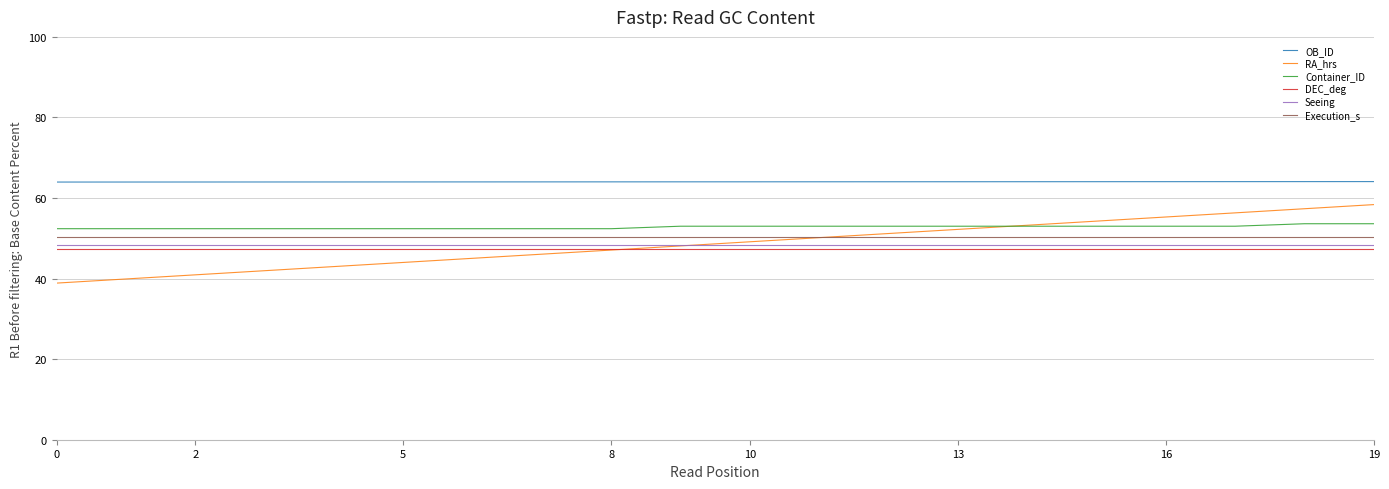

What is the lowest value of the Execution_s series?

50.3